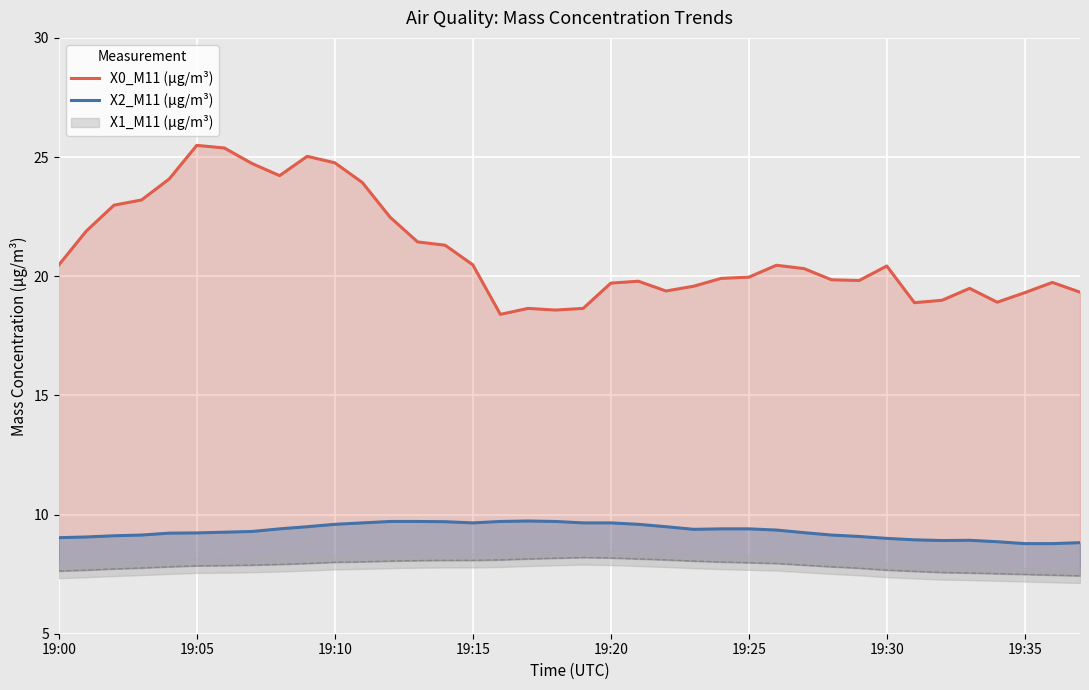

How many interior local valleys does the X2_M11 (μg/m³) series have?

3